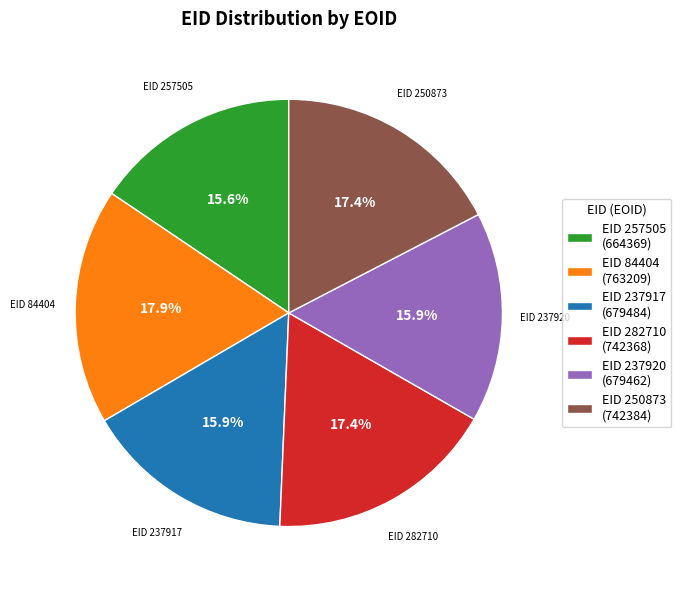

Does any single category account for the majority?

No